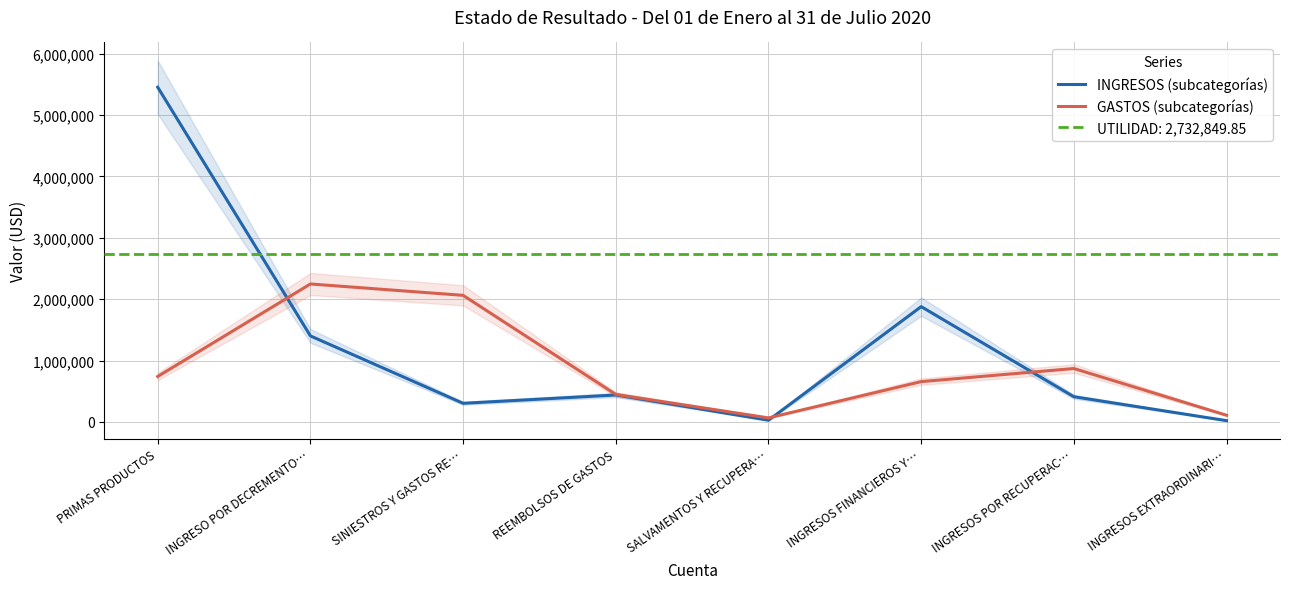

Which has a higher value, INGRESO POR DECREMENTO… or REEMBOLSOS DE GASTOS?

INGRESO POR DECREMENTO…